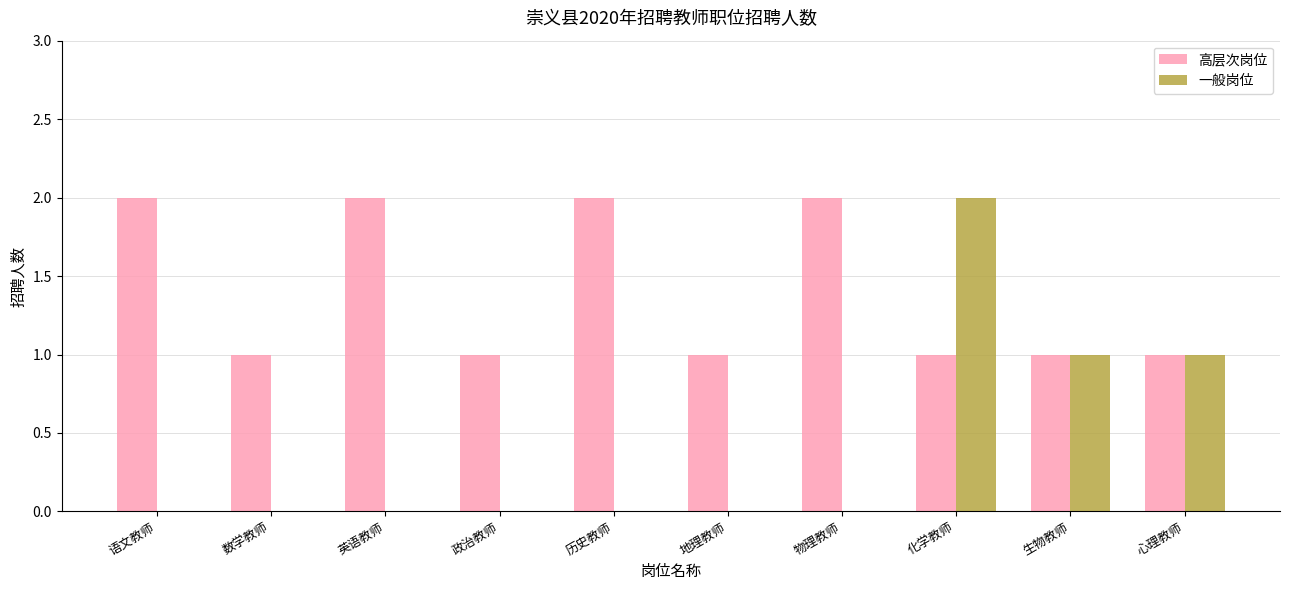

What is the maximum value shown in the chart?

2